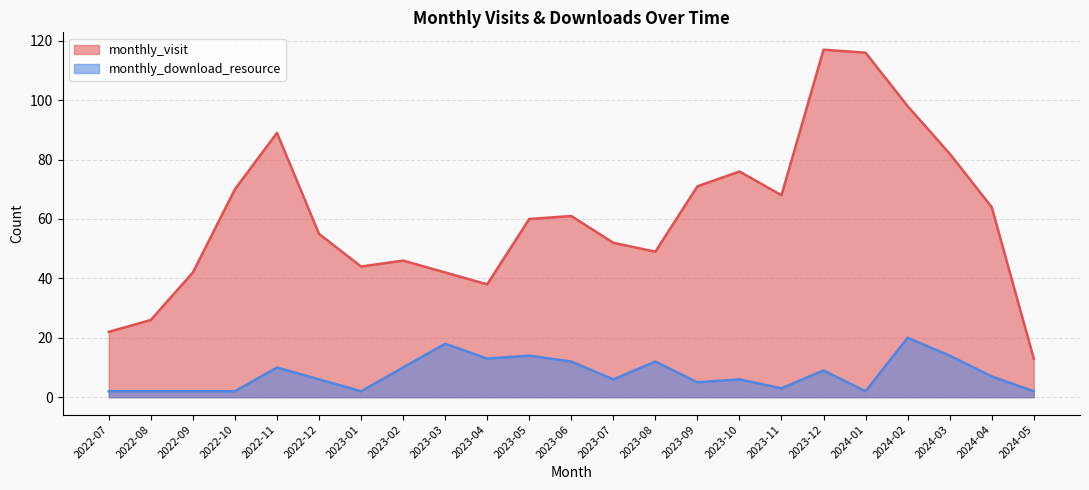

List the series in order of their overall mean, highest first.

monthly_visit, monthly_download_resource